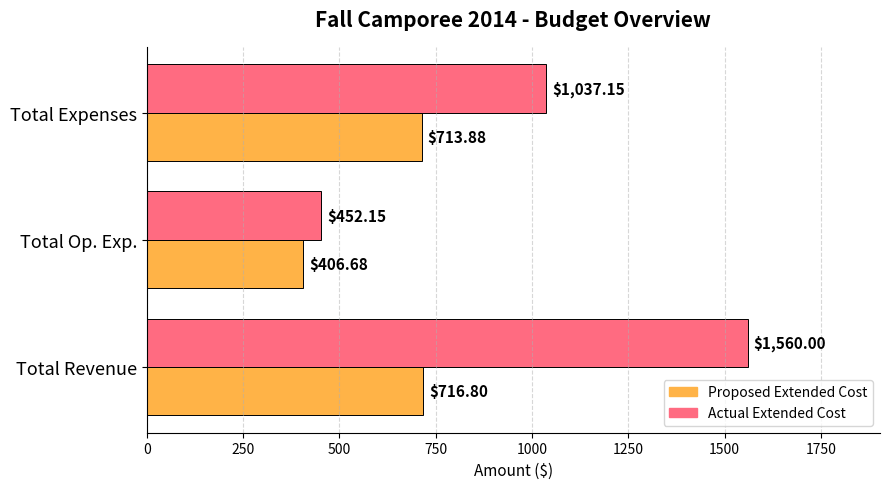

At which category is the sum across all series the highest?

Total Revenue